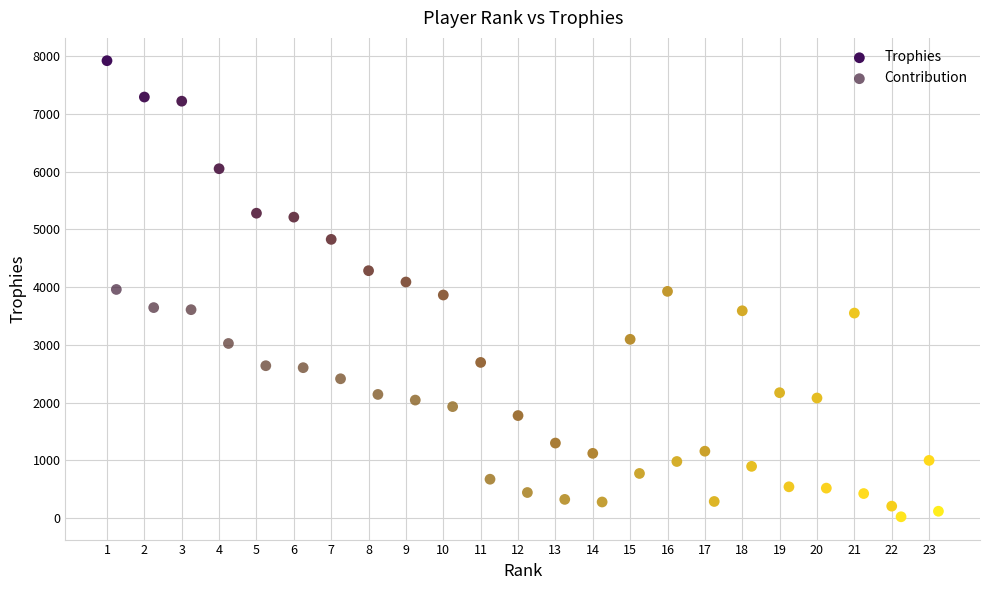

Which series has the widest spread of Y values?

Trophies